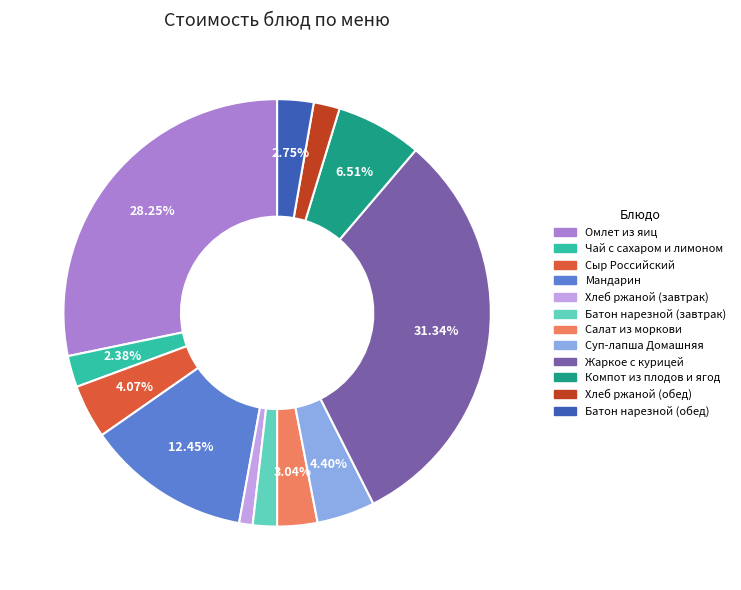

What is the ratio of the value at Батон нарезной (обед) to the value at Компот из плодов и ягод?

0.4